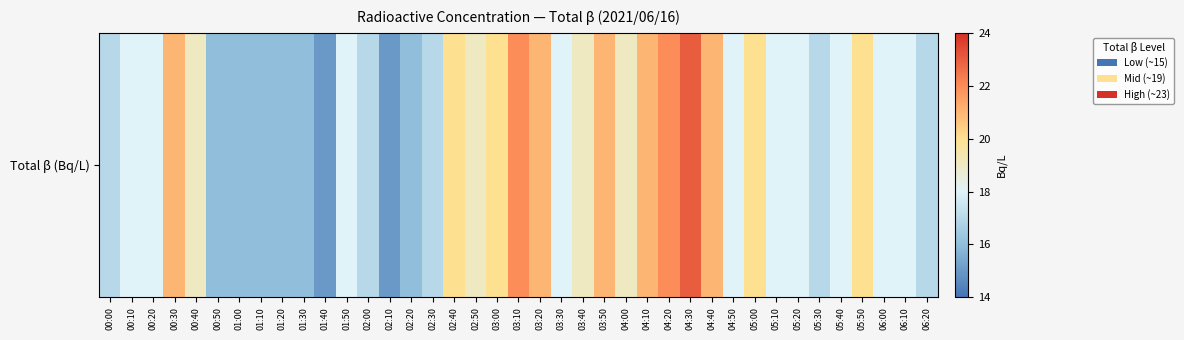

What is the change in value from 00:20 to 05:30?

-1